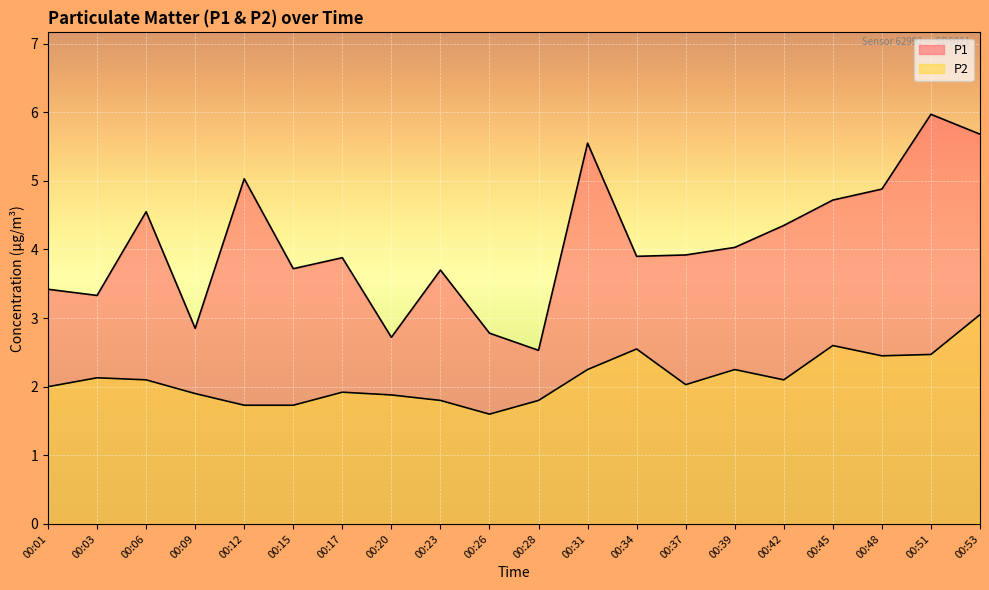

Does the chart display data point markers on the line(s)?

No